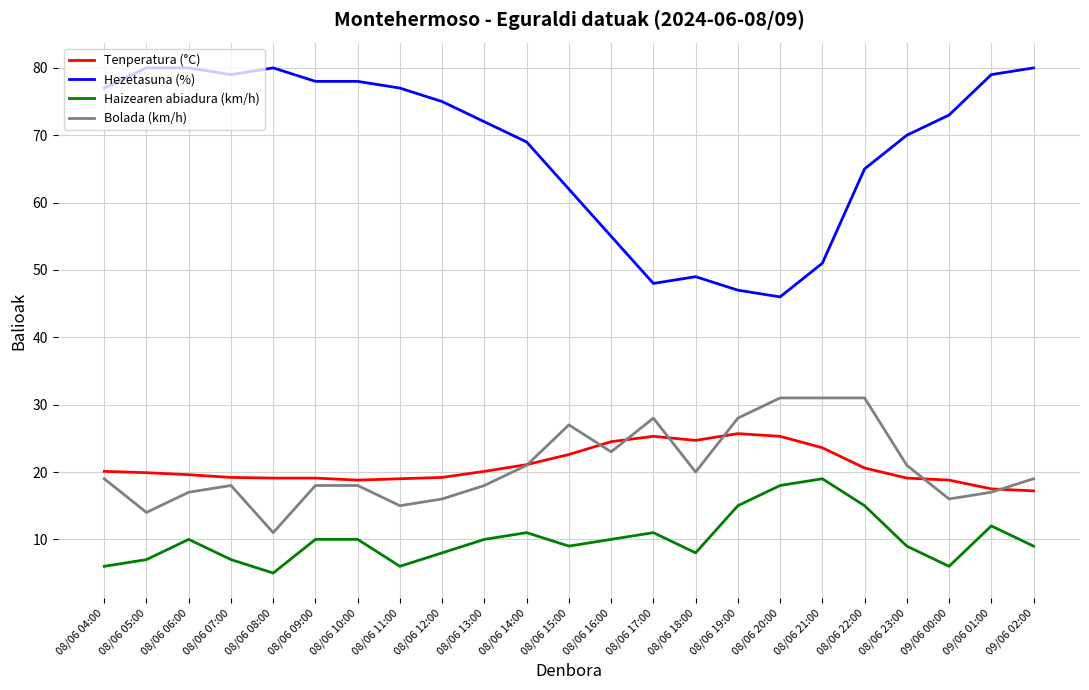

The value of Haizearen abiadura (km/h) at 08/06 22:00 is 8.0. True or false?

False